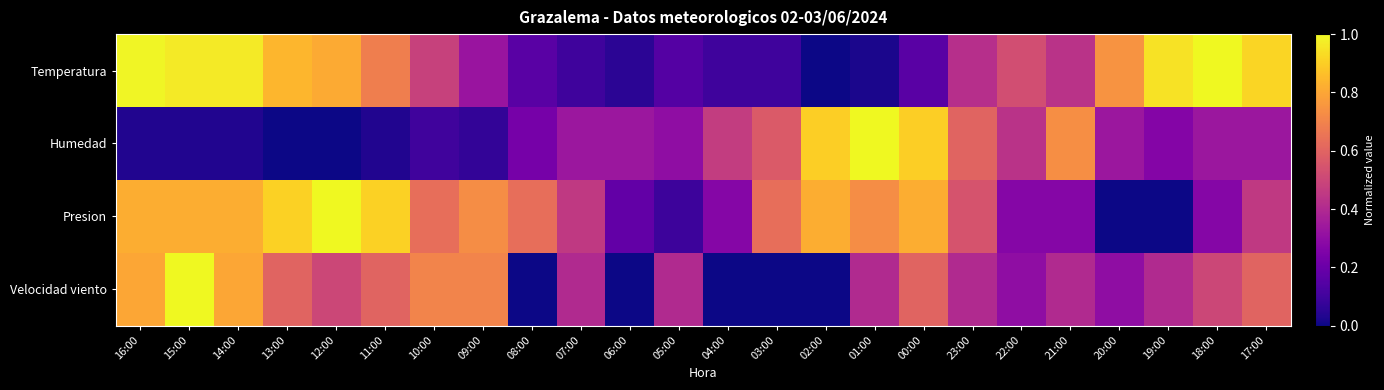

Reading left to right, extract all data points from this chart.

Temperatura: 16:00=1.0	15:00=1.0	14:00=1.0	13:00=0.8	12:00=0.8	11:00=0.7	10:00=0.5	09:00=0.3	08:00=0.2	07:00=0.1	06:00=0.1	05:00=0.1	04:00=0.1	03:00=0.1	02:00=0.0	01:00=0.0	00:00=0.2	23:00=0.4	22:00=0.5	21:00=0.4	20:00=0.7	19:00=0.9	18:00=1.0	17:00=0.9
Humedad: 16:00=0.0	15:00=0.0	14:00=0.0	13:00=0.0	12:00=0.0	11:00=0.0	10:00=0.1	09:00=0.1	08:00=0.2	07:00=0.3	06:00=0.3	05:00=0.3	04:00=0.5	03:00=0.6	02:00=0.9	01:00=1.0	00:00=0.9	23:00=0.6	22:00=0.4	21:00=0.7	20:00=0.3	19:00=0.3	18:00=0.3	17:00=0.3
Presion: 16:00=0.8	15:00=0.8	14:00=0.8	13:00=0.9	12:00=1.0	11:00=0.9	10:00=0.6	09:00=0.7	08:00=0.6	07:00=0.5	06:00=0.2	05:00=0.1	04:00=0.3	03:00=0.6	02:00=0.8	01:00=0.7	00:00=0.8	23:00=0.5	22:00=0.3	21:00=0.3	20:00=0.0	19:00=0.0	18:00=0.3	17:00=0.5
Velocidad viento: 16:00=0.8	15:00=1.0	14:00=0.8	13:00=0.6	12:00=0.5	11:00=0.6	10:00=0.7	09:00=0.7	08:00=0.0	07:00=0.4	06:00=0.0	05:00=0.4	04:00=0.0	03:00=0.0	02:00=0.0	01:00=0.4	00:00=0.6	23:00=0.4	22:00=0.3	21:00=0.4	20:00=0.3	19:00=0.4	18:00=0.5	17:00=0.6